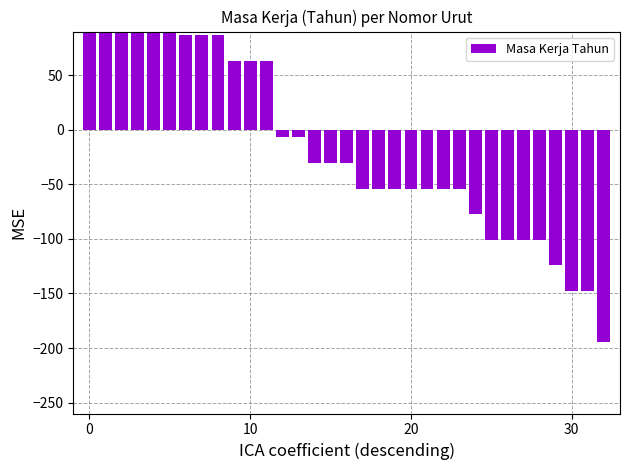

What is the minimum value shown in the chart?

-194.1